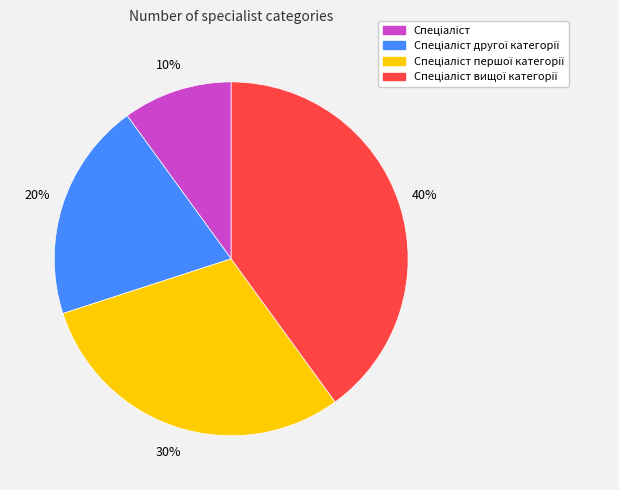

To the nearest percent, what is the average slice percentage?

25%